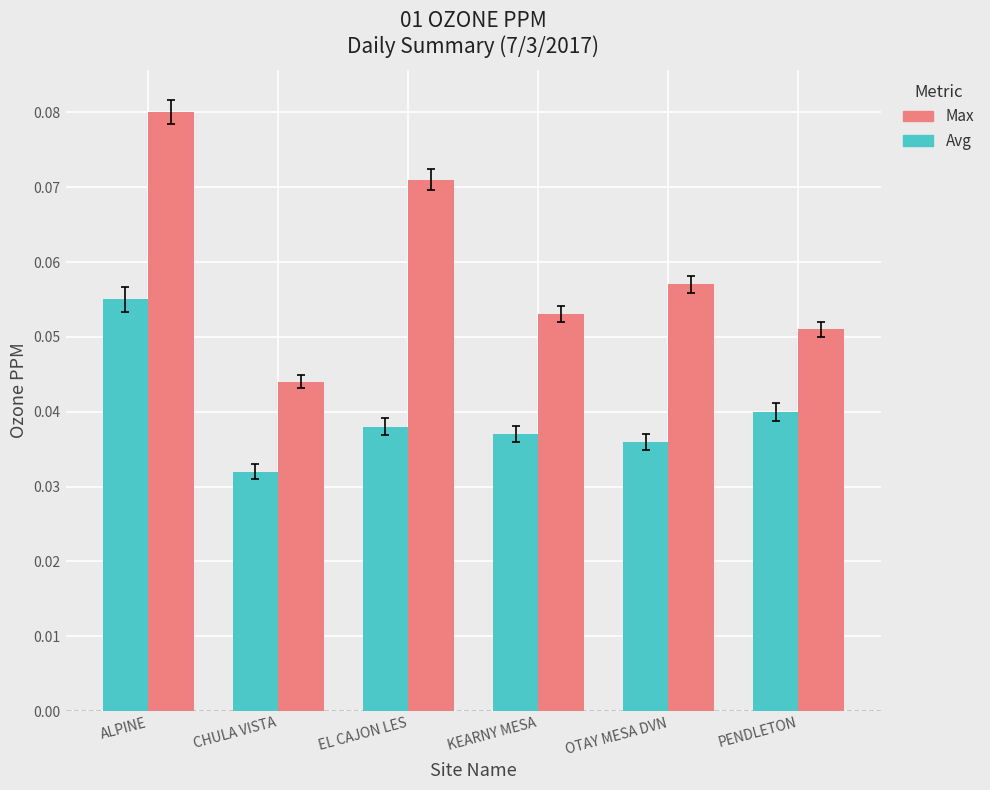

What are all the series names shown in the legend?

Max, Avg